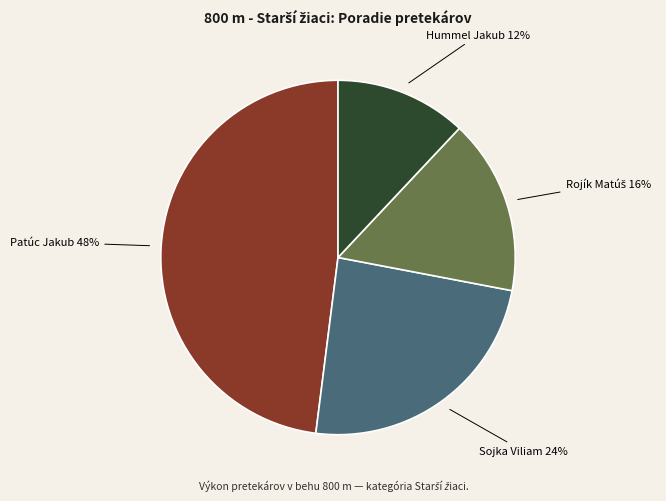

How many slices are in this pie chart?

4